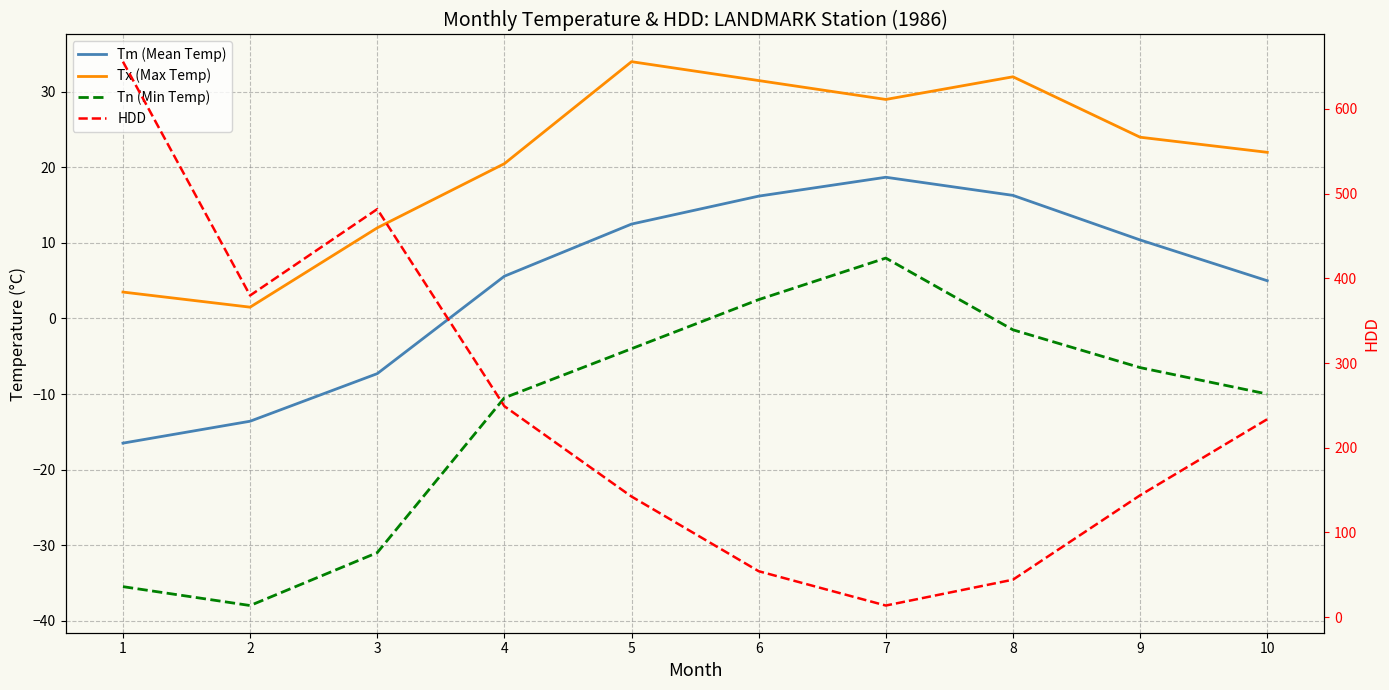

What is the value of the HDD point at the 8th from the left?

44.3